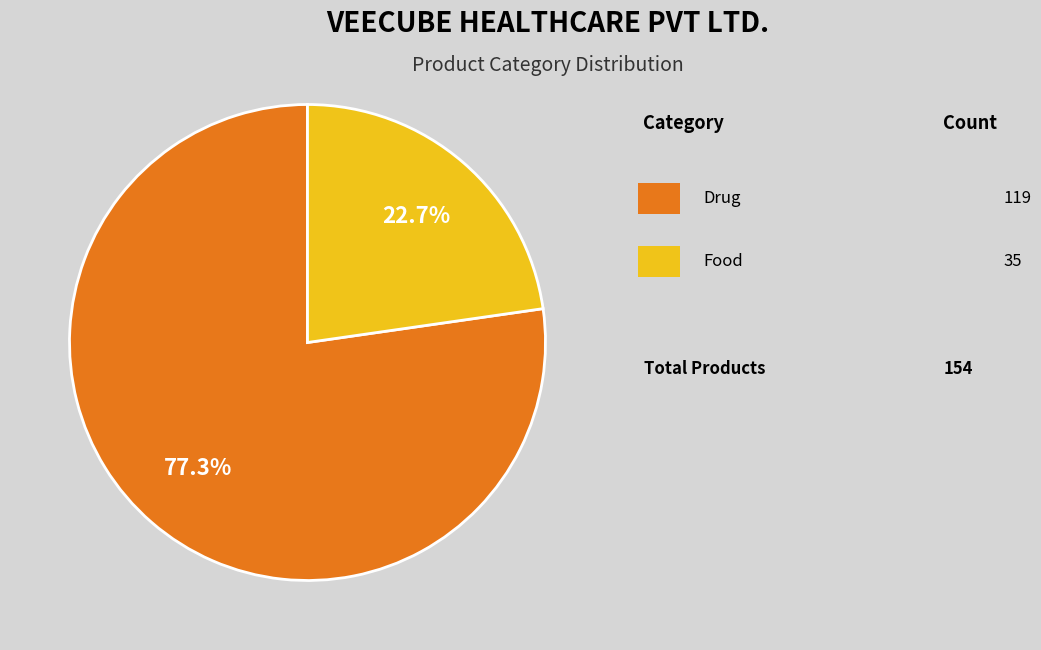

Is there a majority slice in this chart?

Yes